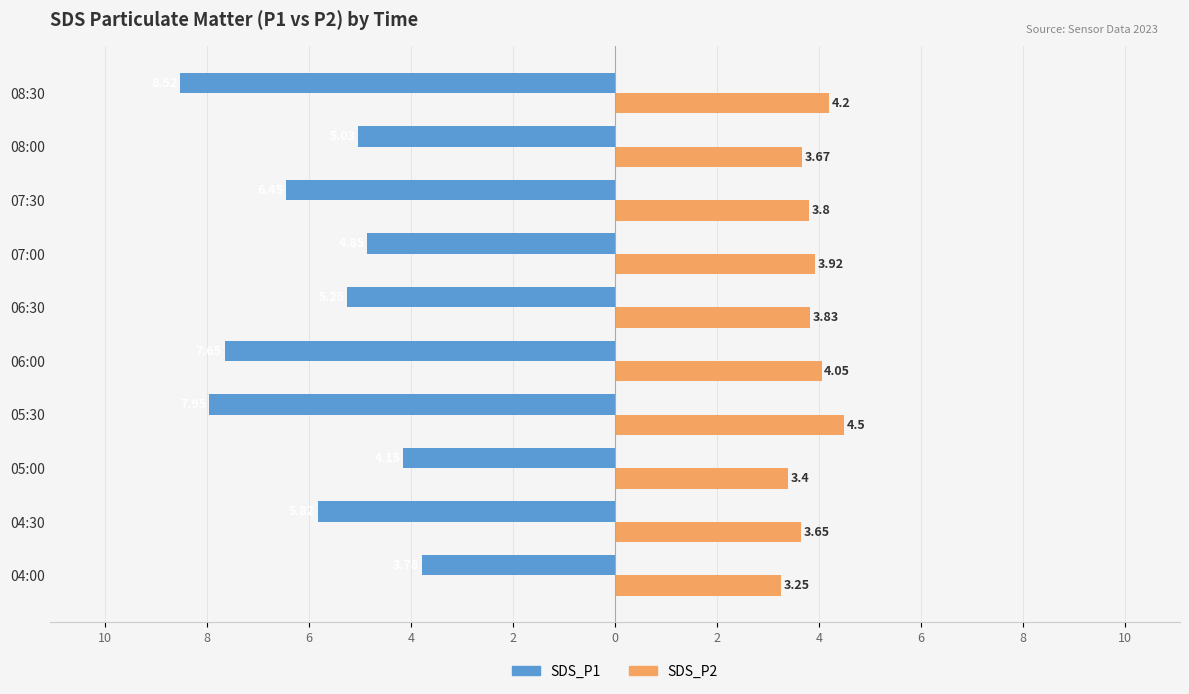

What are all the series names shown in the legend?

SDS_P1, SDS_P2